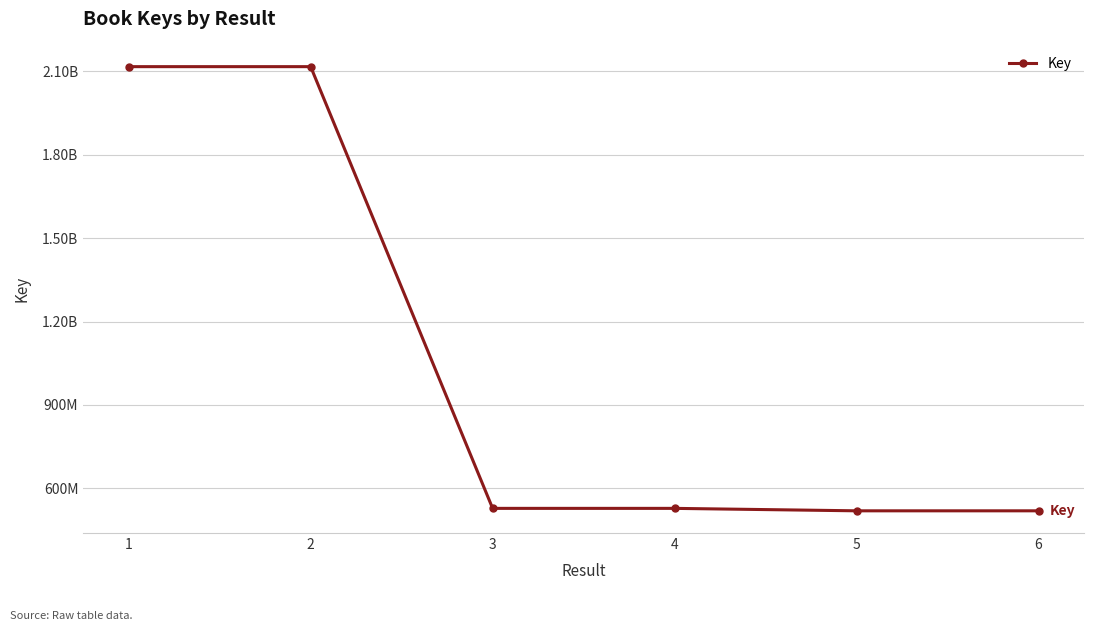

What is the approximate value at 3?

528031896